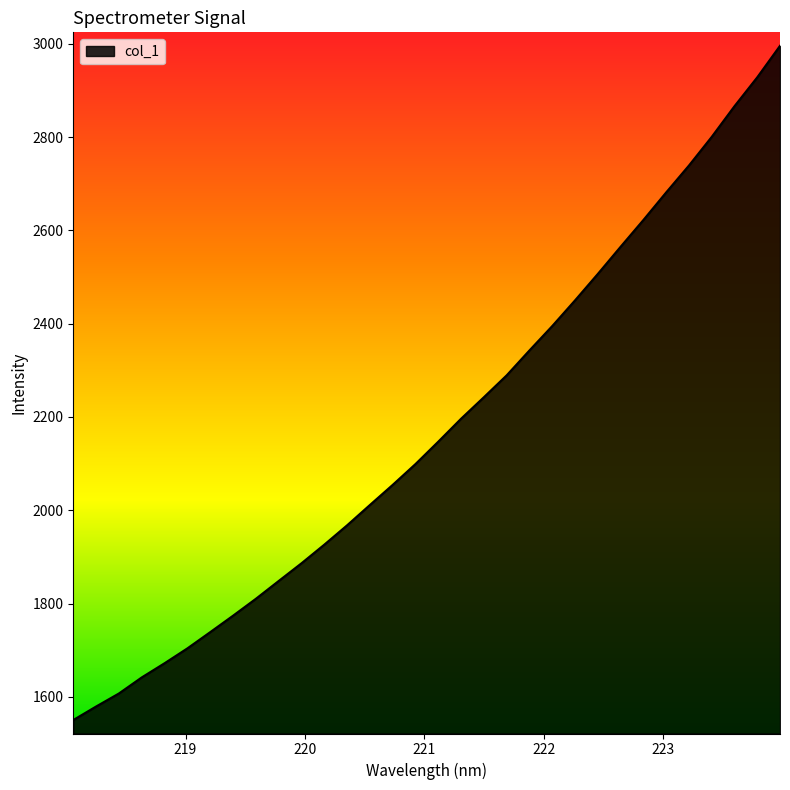

What is the maximum value shown in the chart?

2995.8